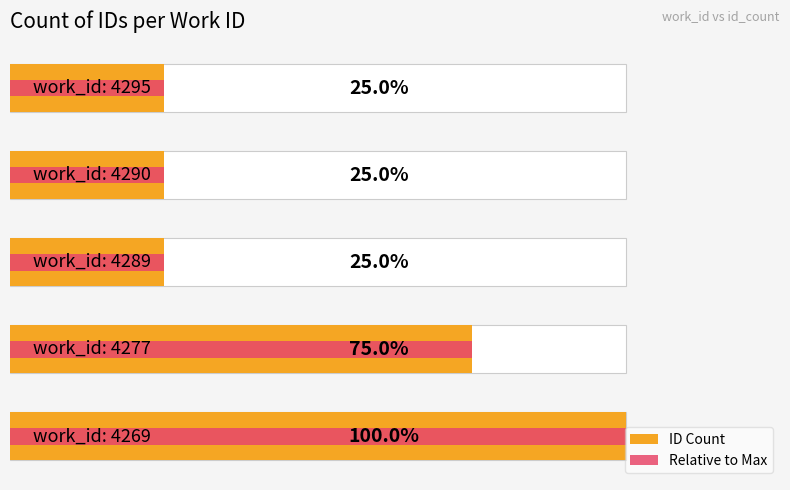

Reading right to left, transcribe all the data shown in this chart.

ID Count: 4=1	3=1	2=1	1=3	0=4
Relative to Max: 4=1	3=1	2=1	1=3	0=4